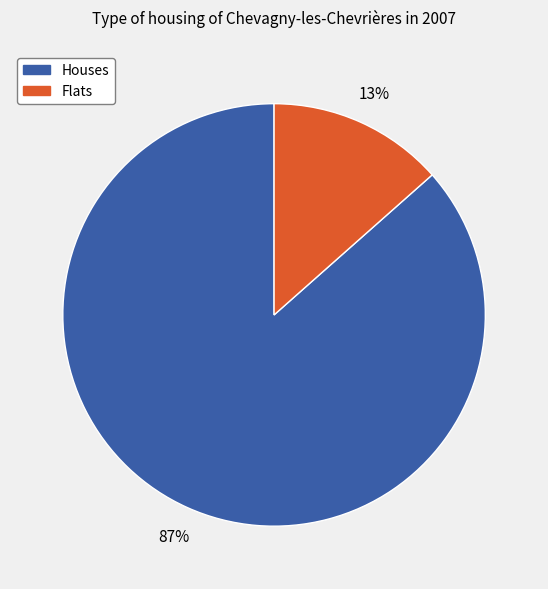

Which slice is the largest?

Houses